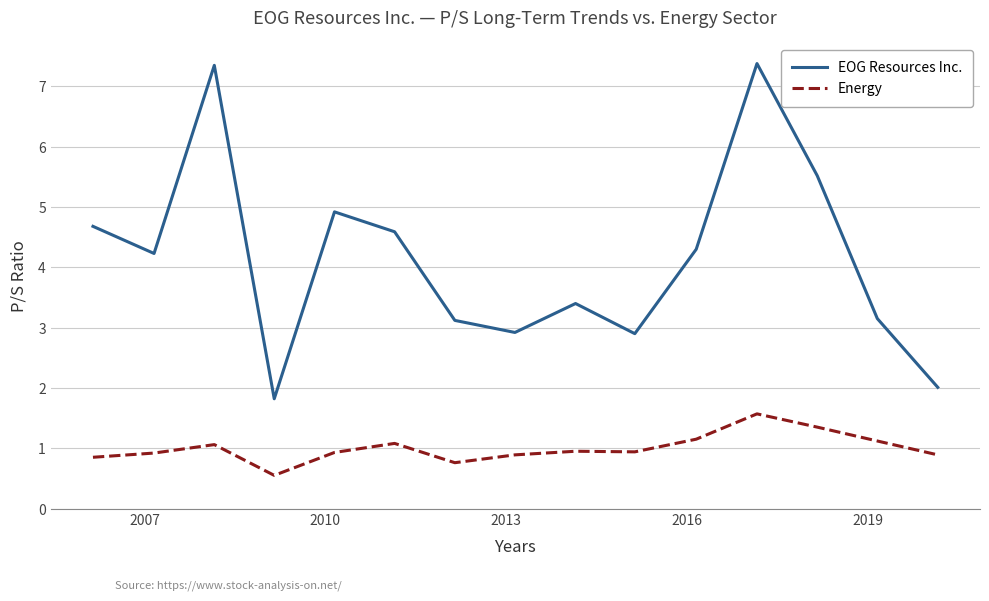

True or false: EOG Resources Inc. and Energy cross at least once.

False